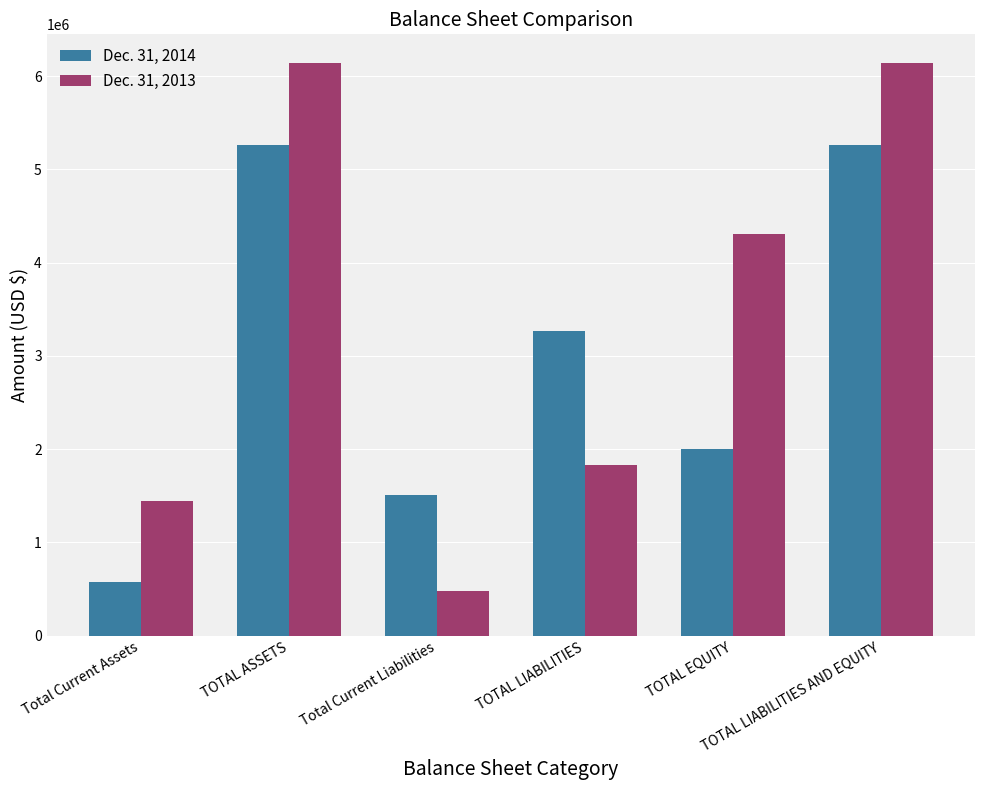

At TOTAL LIABILITIES AND EQUITY, list the series in order from smallest to largest.

Dec. 31, 2014, Dec. 31, 2013